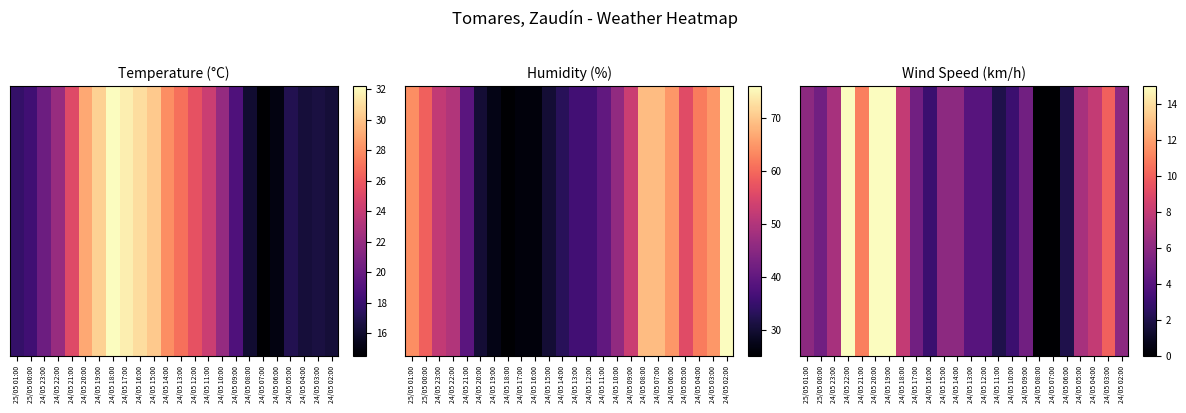

What is the change in value from 24/05 05:00 to 24/05 02:00?

-1